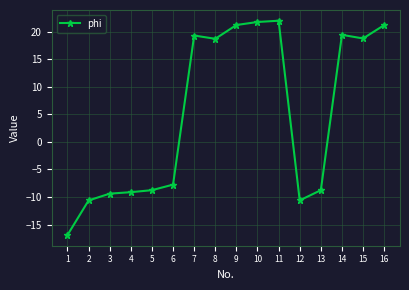

Where is the data nearest to the value 2?

6